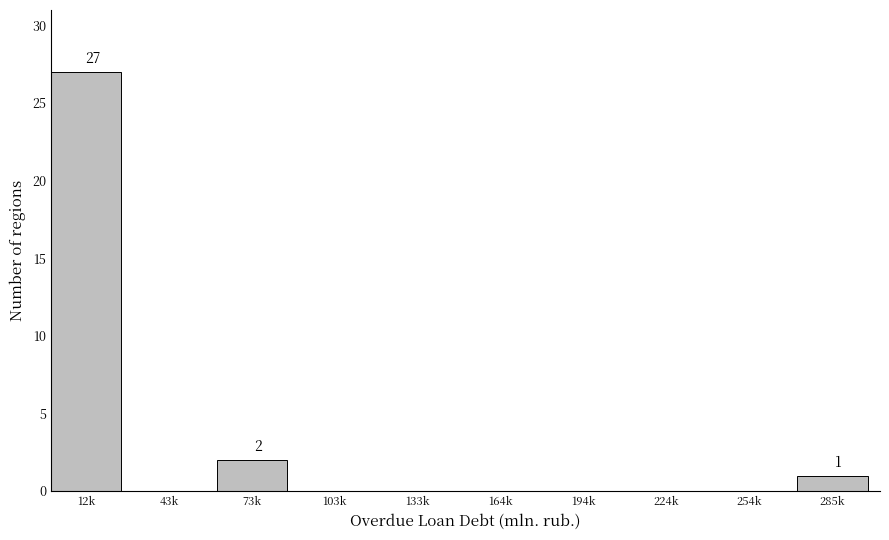

Reading left to right, what are all the values shown in this chart?

12k=27	43k=0	73k=2	103k=0	133k=0	164k=0	194k=0	224k=0	254k=0	285k=1